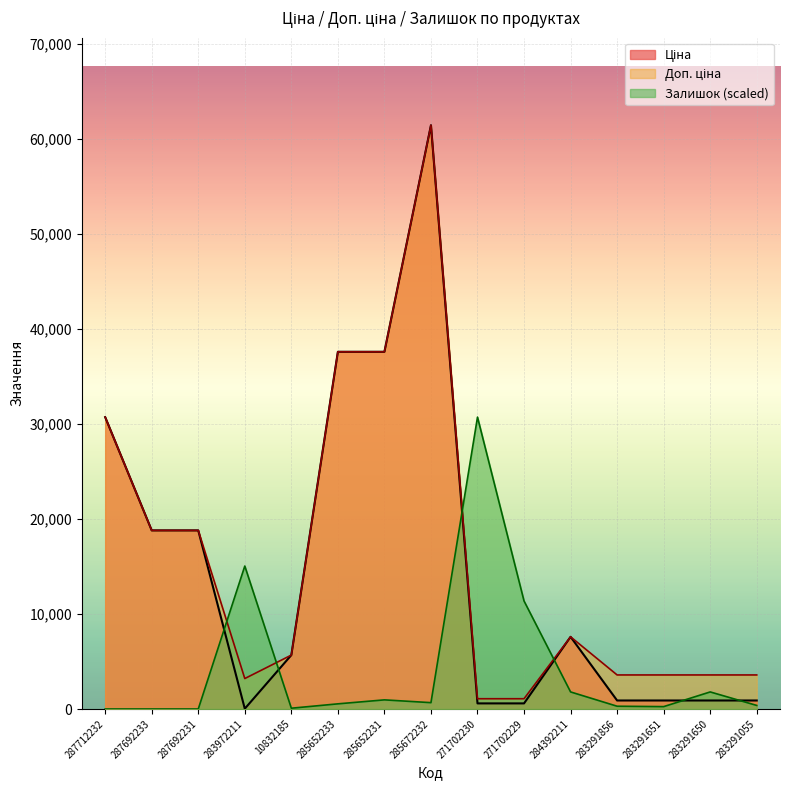

Is it true that Доп. ціна equals 1413.6 at 271702229?

False